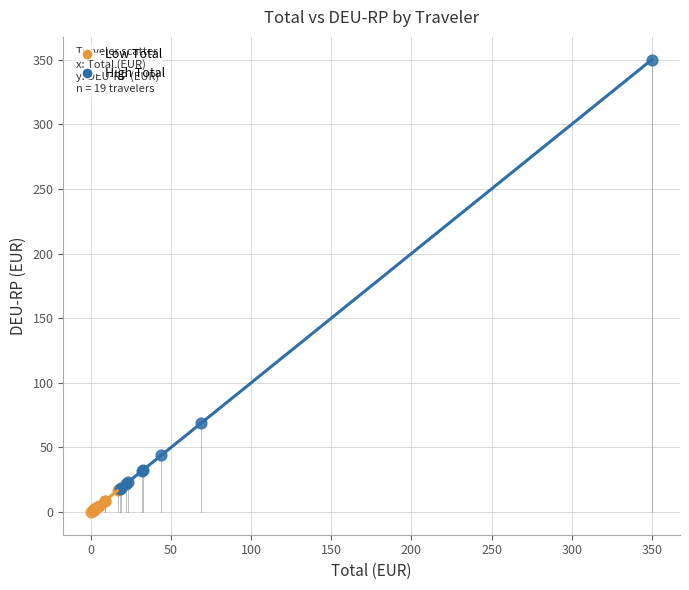

Which series contains the highest Y value?

High Total